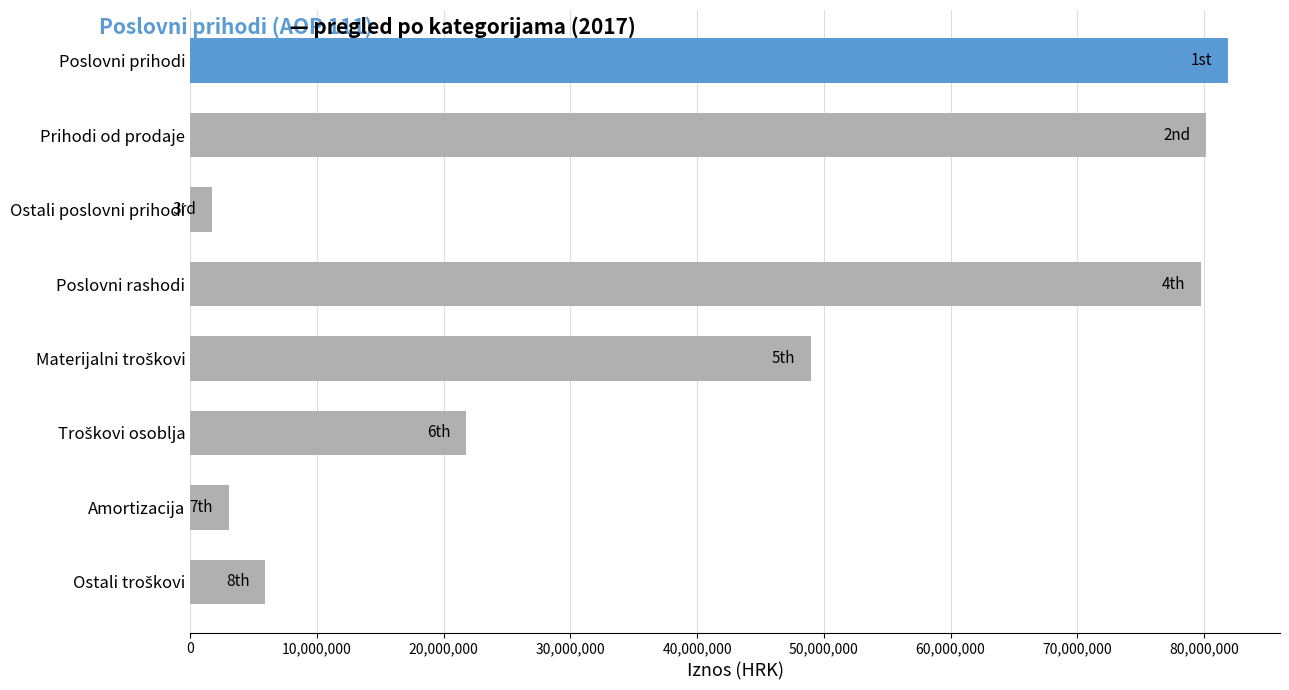

The chart shows a value of 3042973 at Amortizacija. True or false?

True